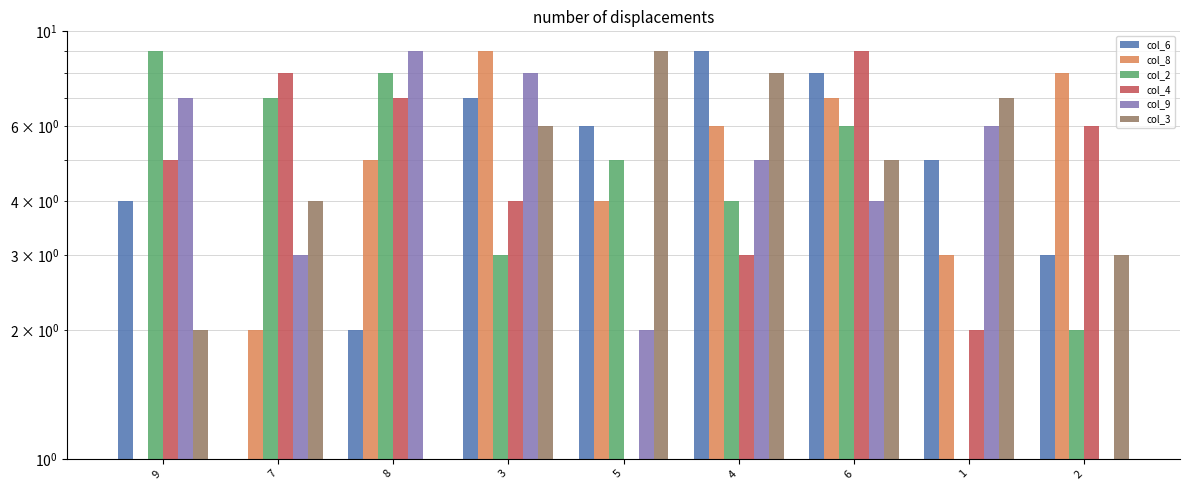

How many values in the col_4 series are below 5?

4